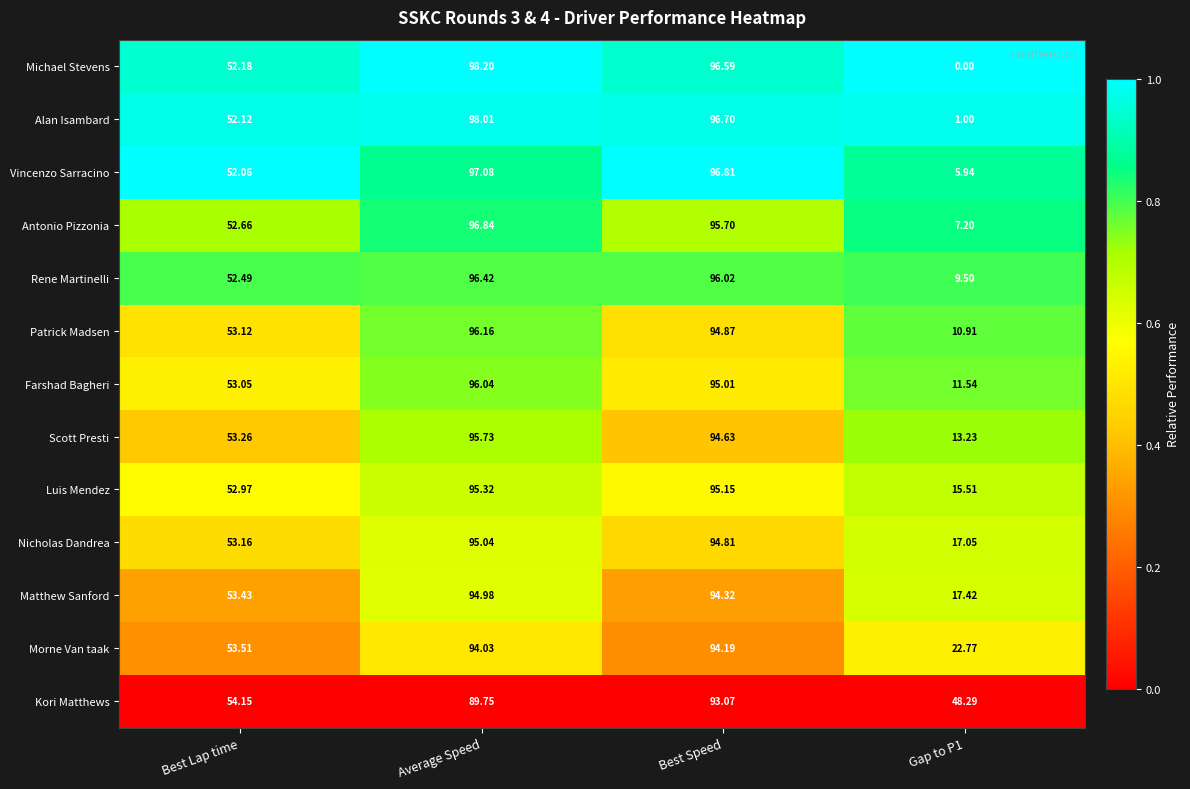

Rank the series by their maximum value, from lowest to highest.

Kori Matthews, Morne Van taak, Matthew Sanford, Nicholas Dandrea, Luis Mendez, Scott Presti, Farshad Bagheri, Patrick Madsen, Rene Martinelli, Antonio Pizzonia, Vincenzo Sarracino, Alan Isambard, Michael Stevens